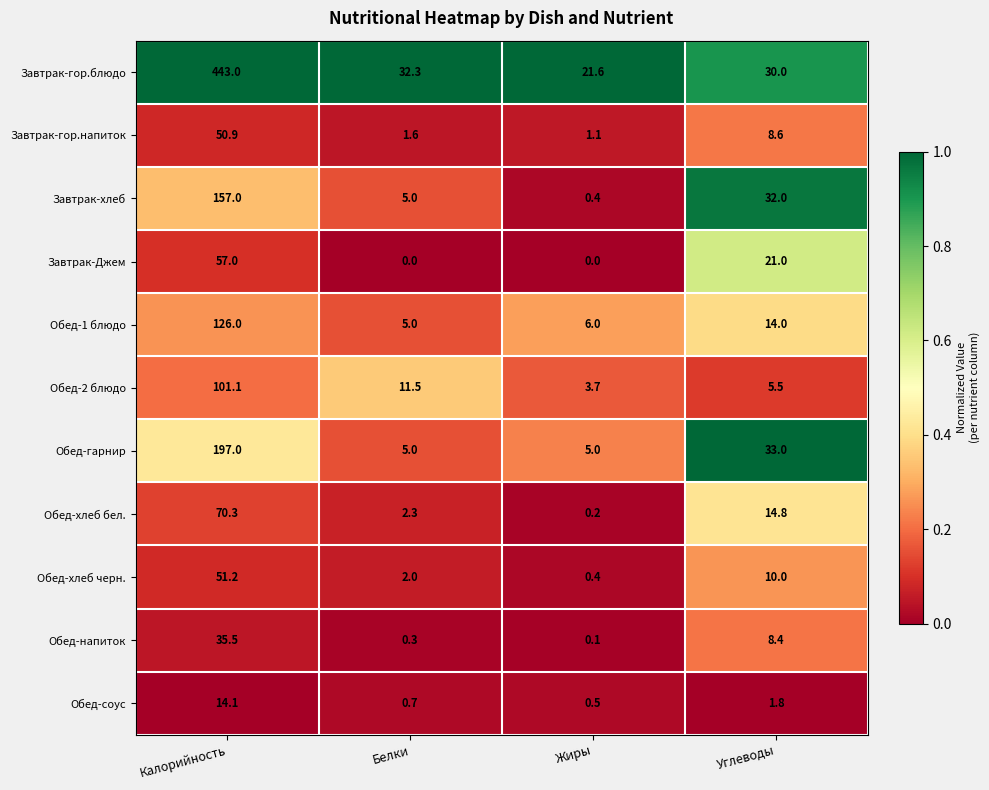

Between Жиры and Углеводы, which series saw the biggest shift?

Завтрак-хлеб